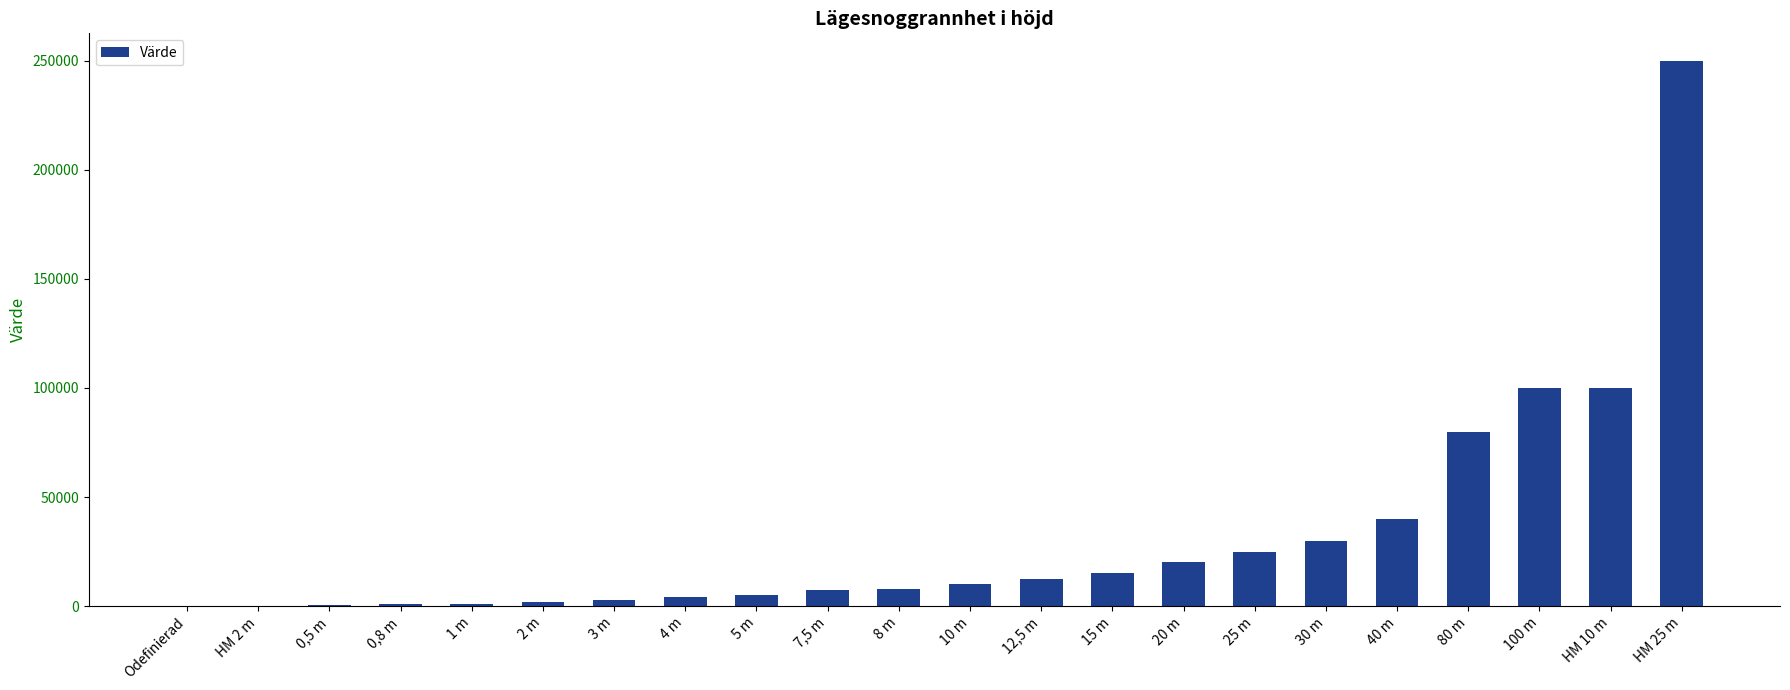

Is it true that the value at HM 25 m is 250001?

True